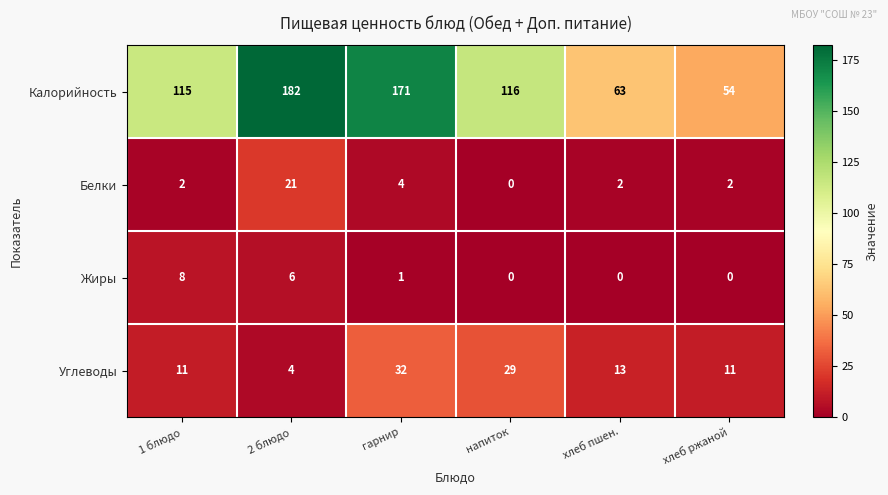

What is the maximum value for Белки?

21